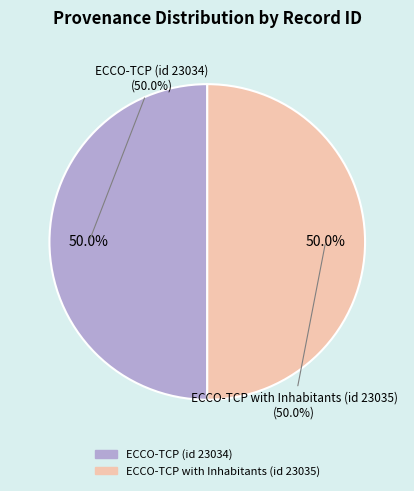

How many segments does this pie chart have?

2